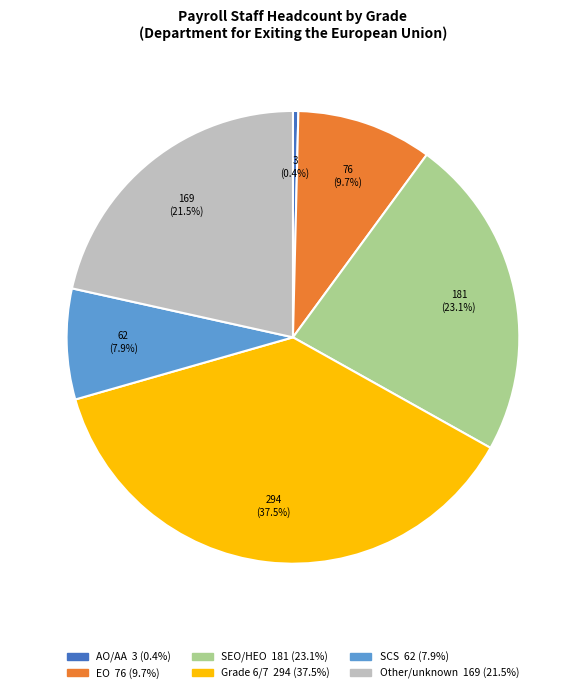

To the nearest percent, what percentage of the pie is SCS?

8%